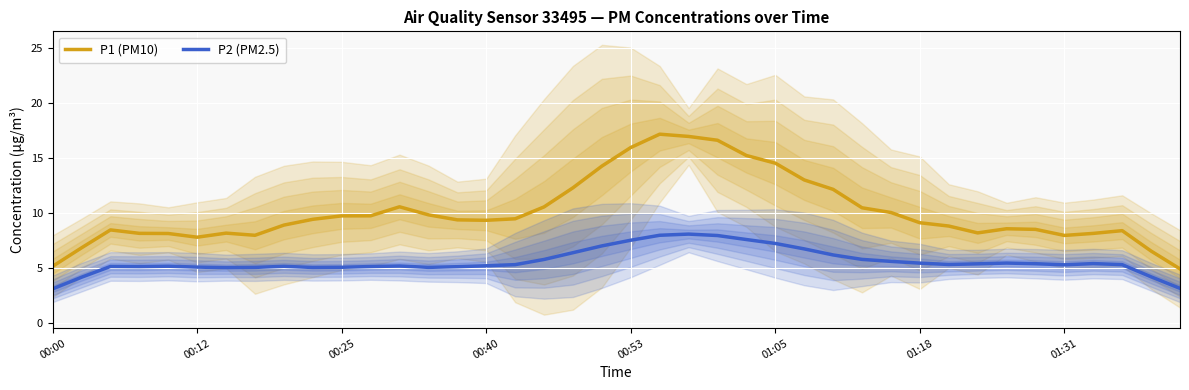

Which has a higher value, 22 or 17?

22